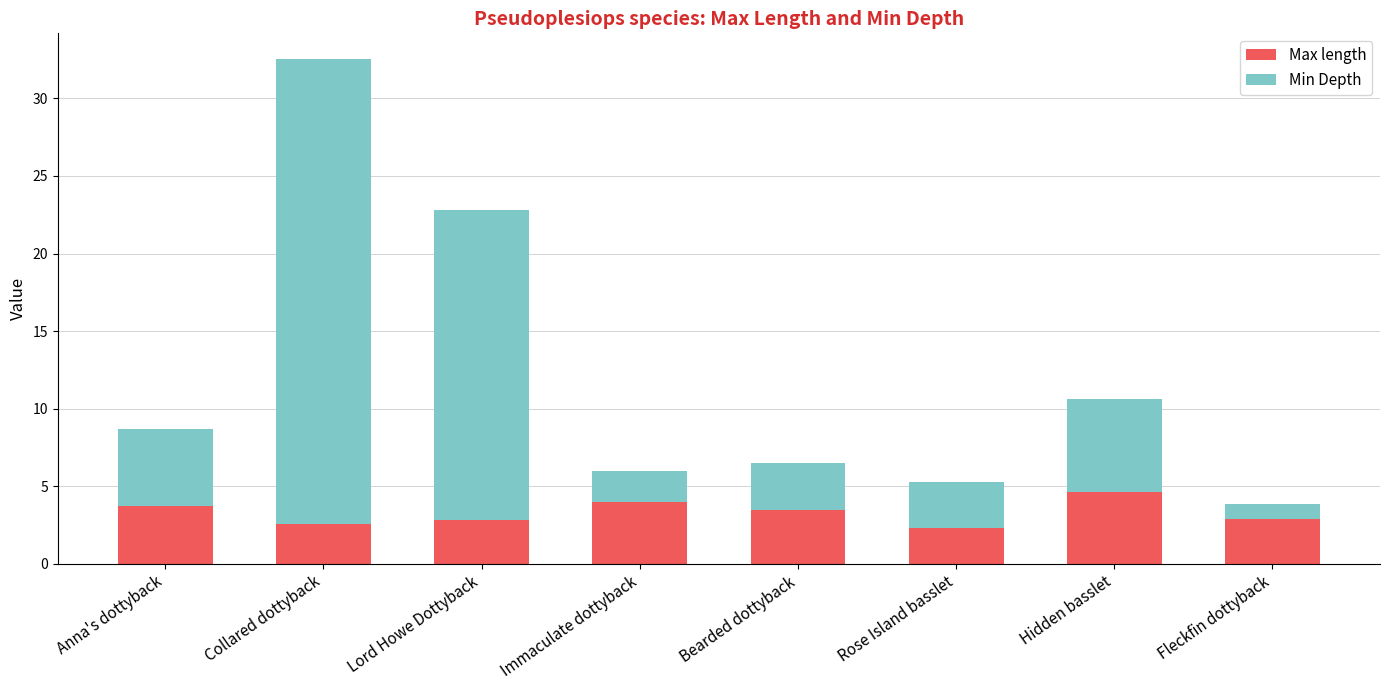

Are the bars horizontal?

No